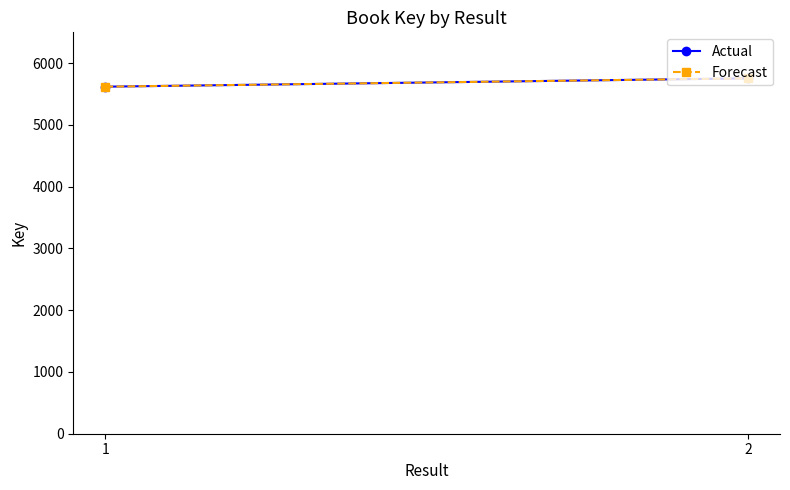

What value does the Actual series have at 1, to the nearest 10?

5620